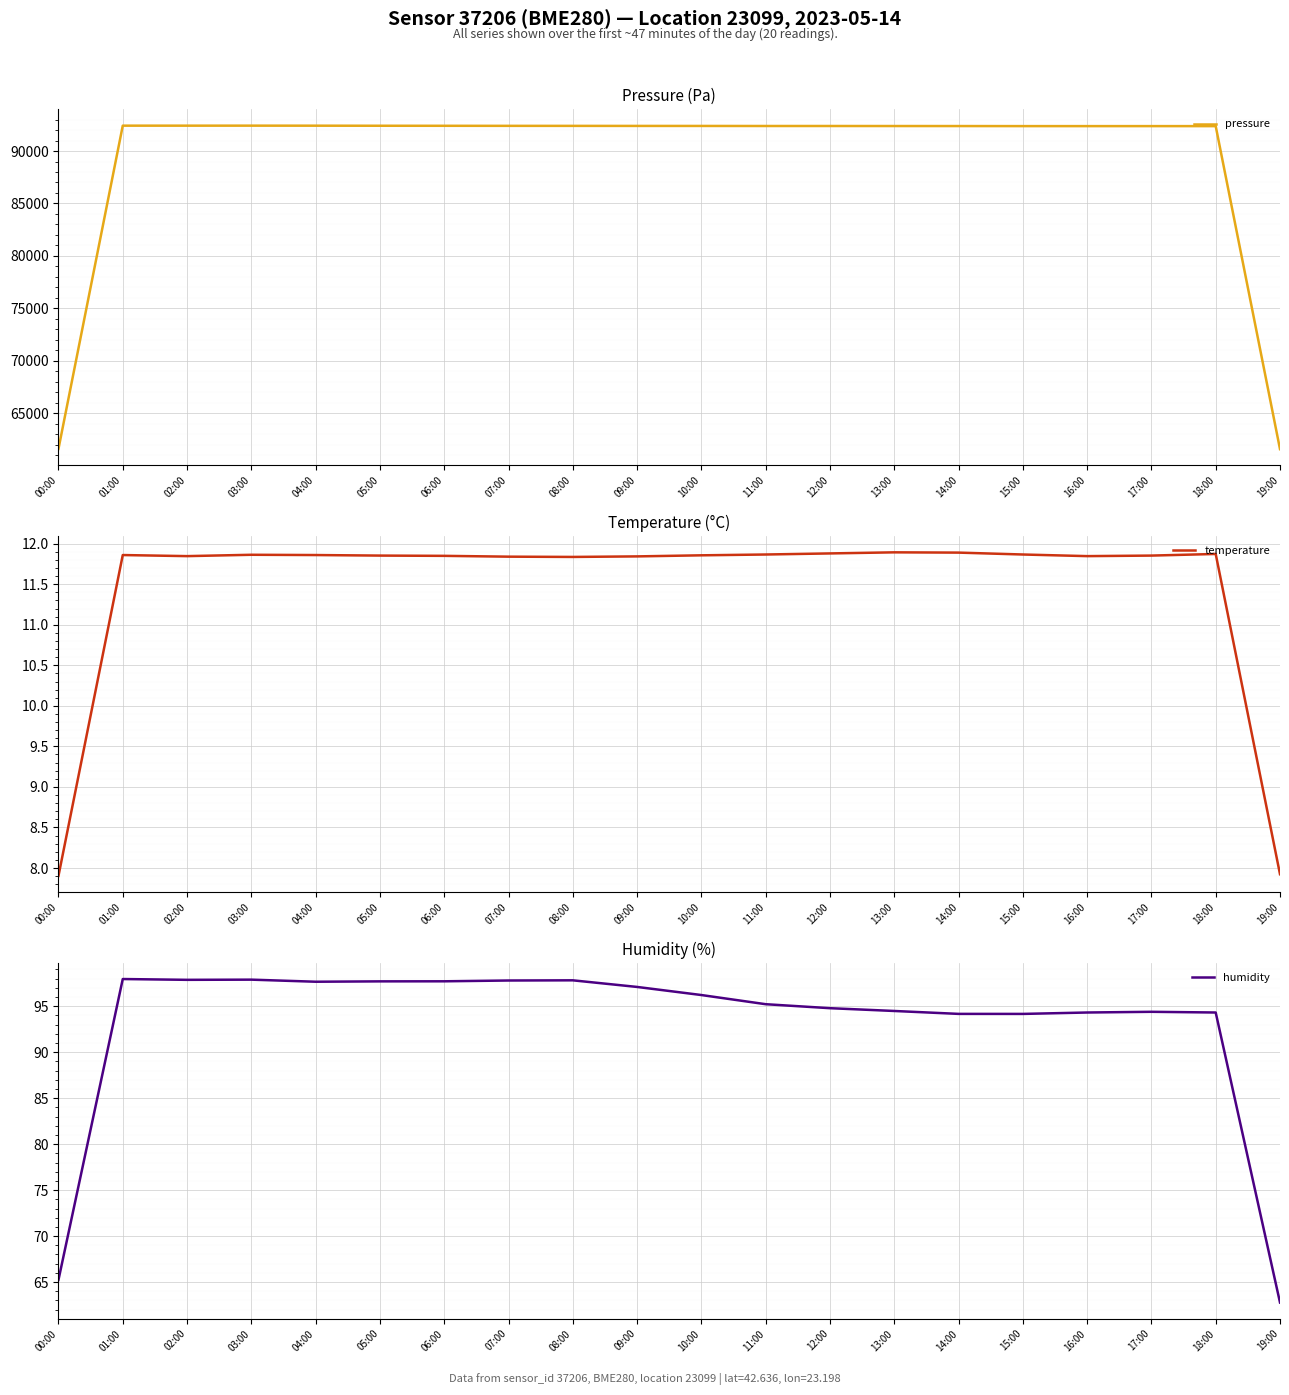

The humidity series shows 145.4 at 18:00. True or false?

False